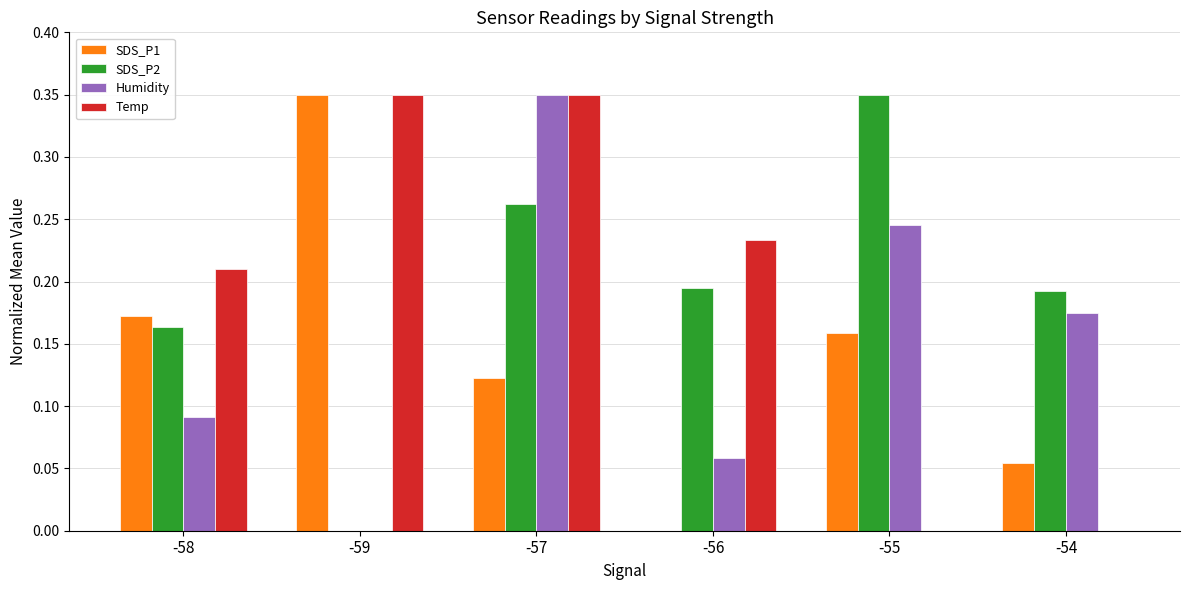

How many groups of bars are there?

6